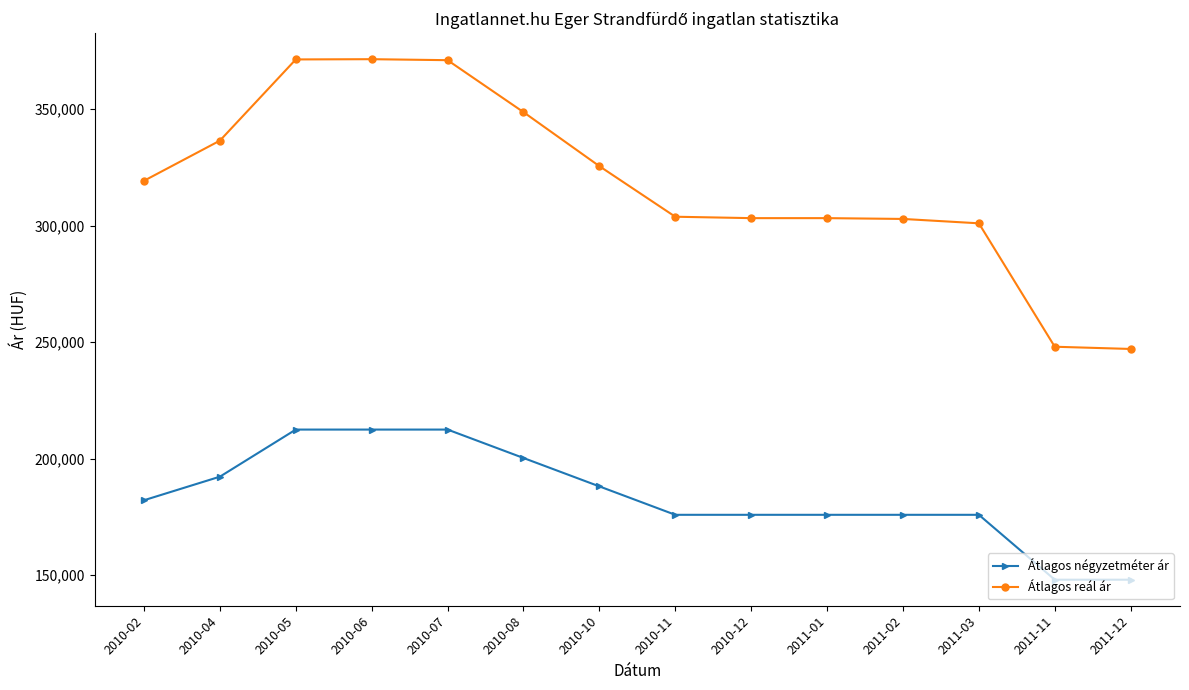

What are all the series names shown in the legend?

Átlagos négyzetméter ár, Átlagos reál ár